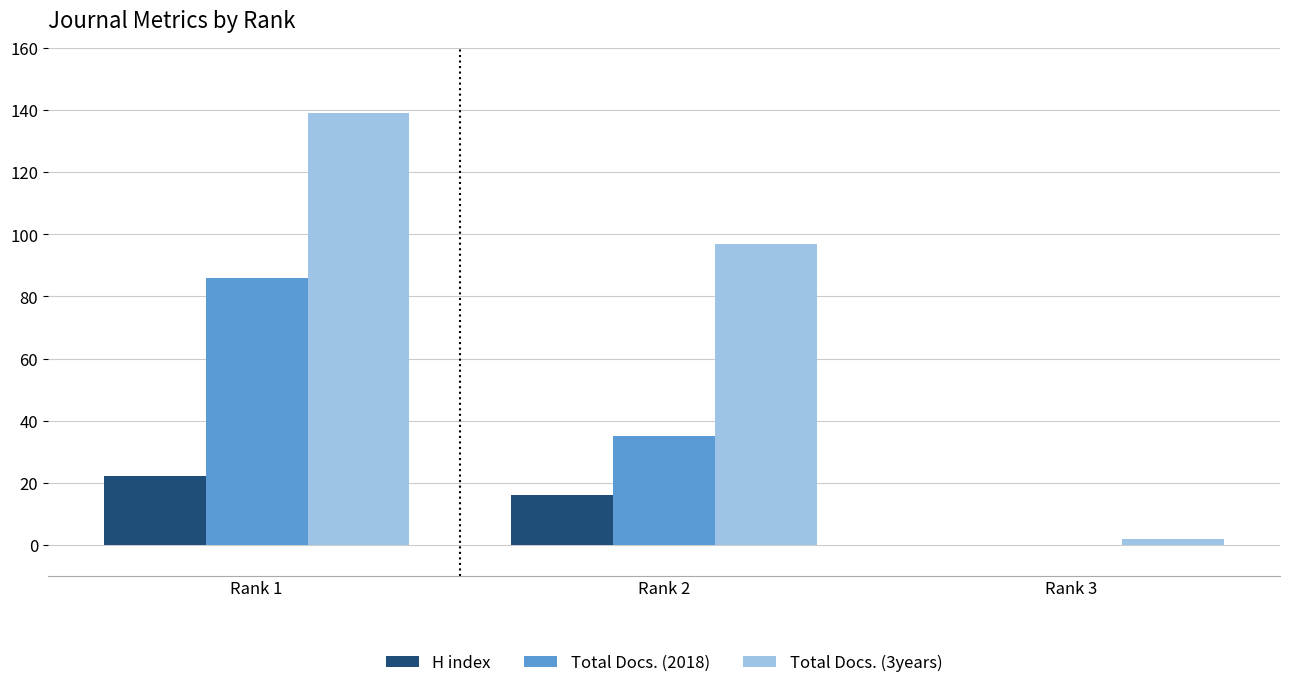

At which label is H index closest to 11?

Rank 2